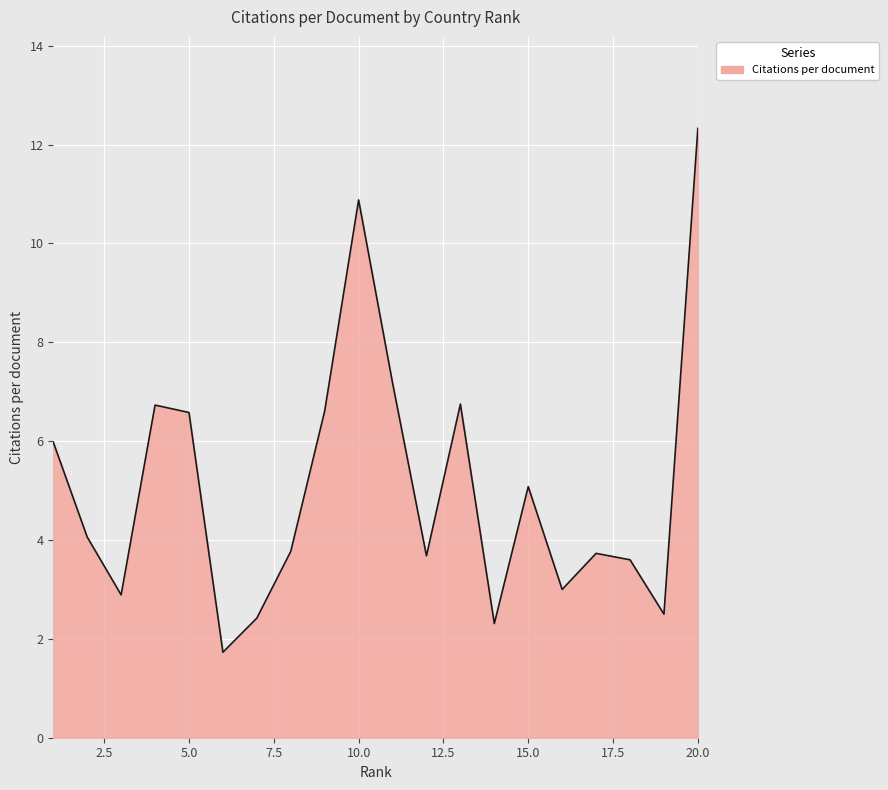

What is the minimum value shown in the chart?

1.7